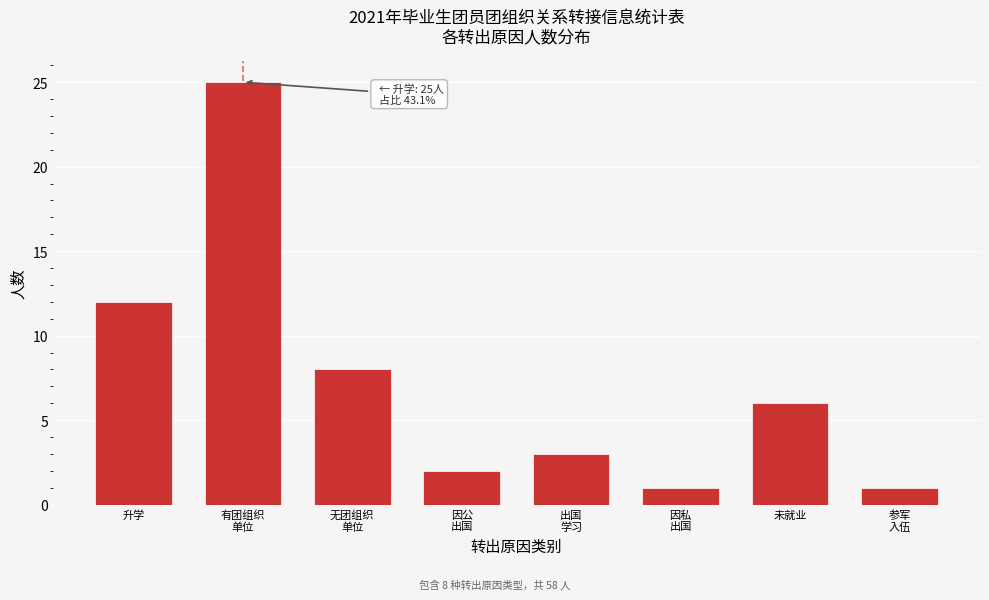

Reading right to left, transcribe all the data shown in this chart.

1	6	1	3	2	8	25	12